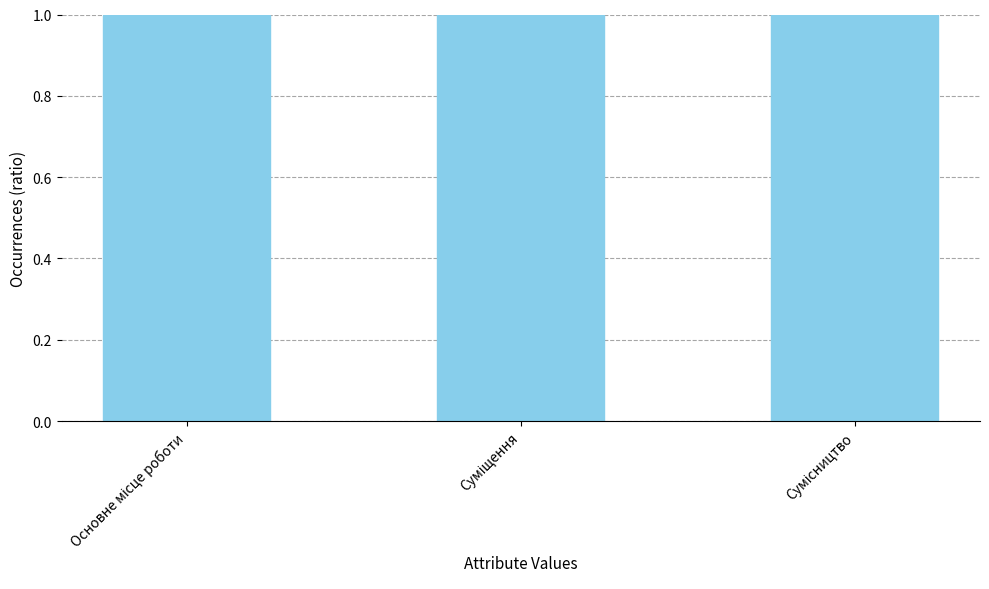

What is the smallest value displayed?

1